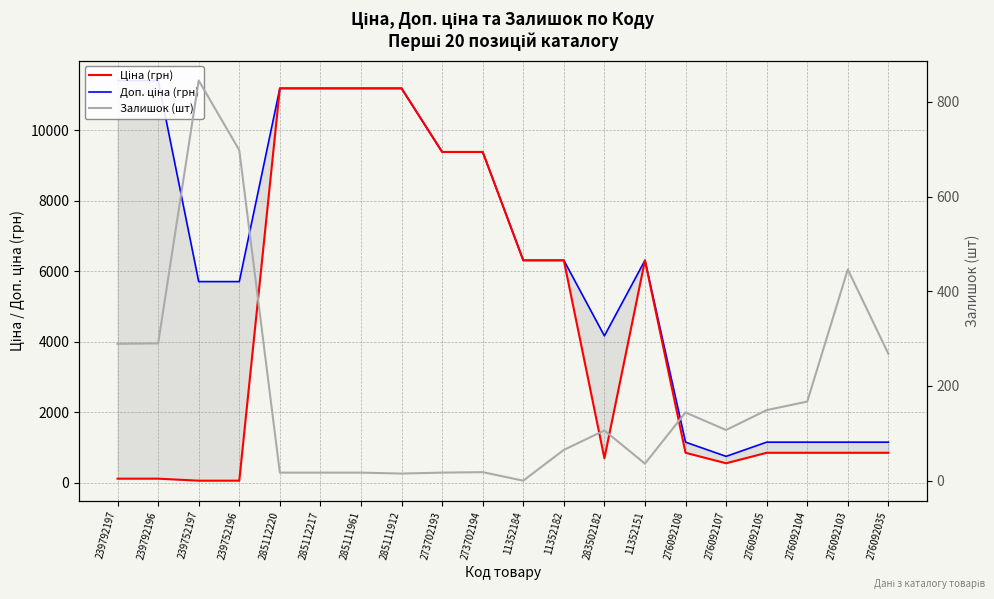

What is the sum of the Залишок (шт) values at 11352182 and 239792196?

355.0